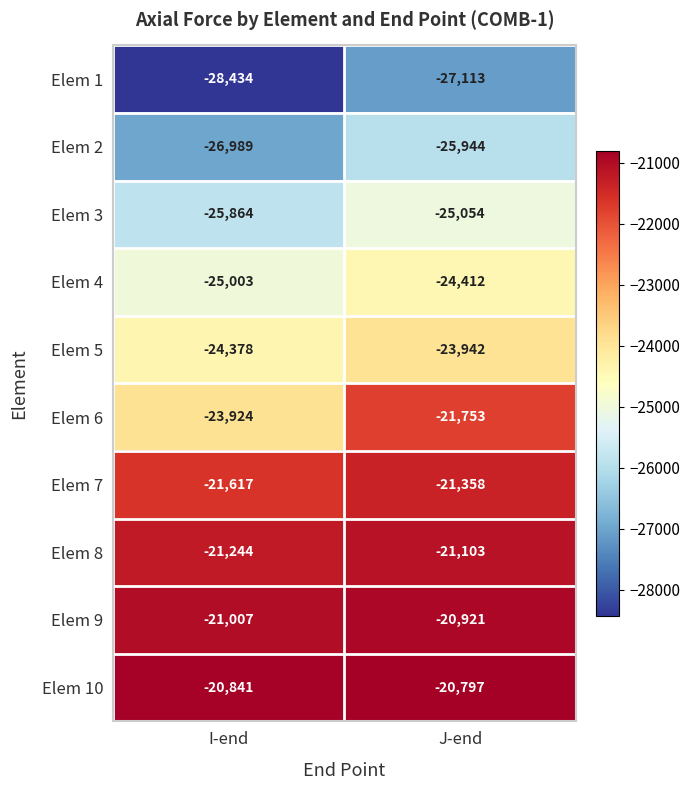

Which series has the widest spread of values?

Elem 6